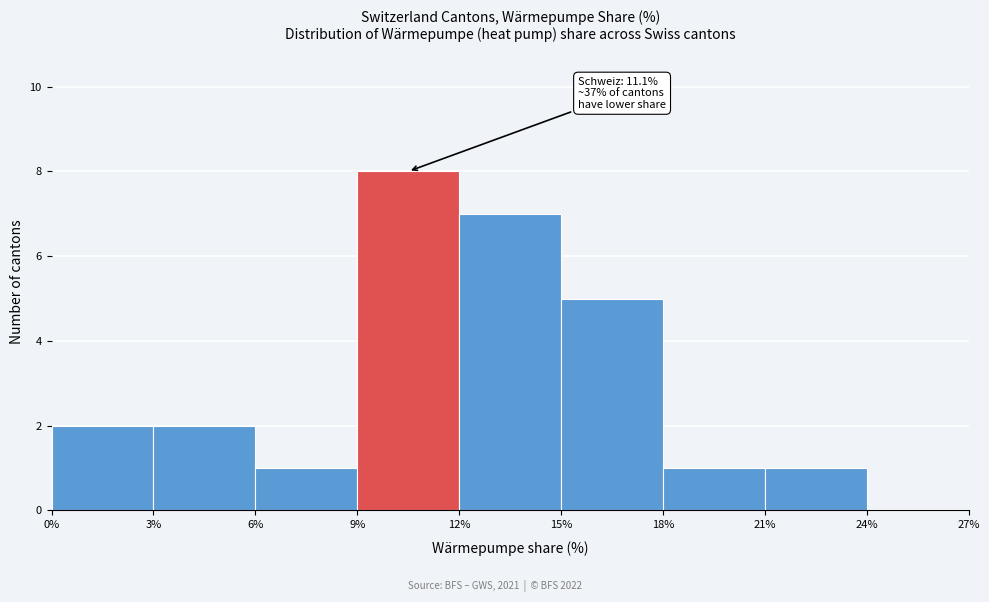

Over which range of the x-axis is the bar tallest?

9% to 12%